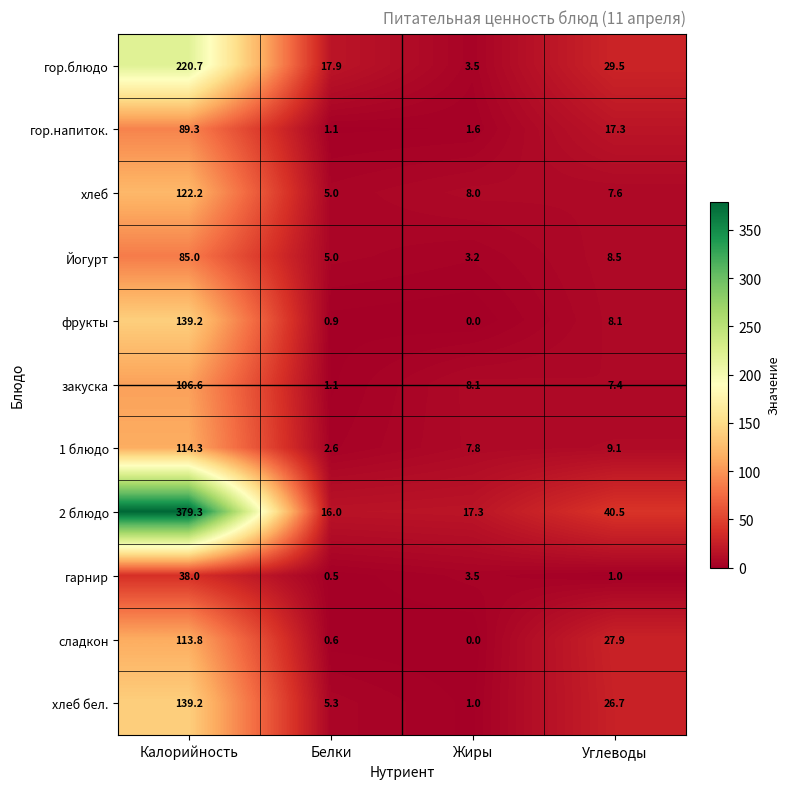

What is the difference between the maximum and second lowest values in the гарнир series?

37.0